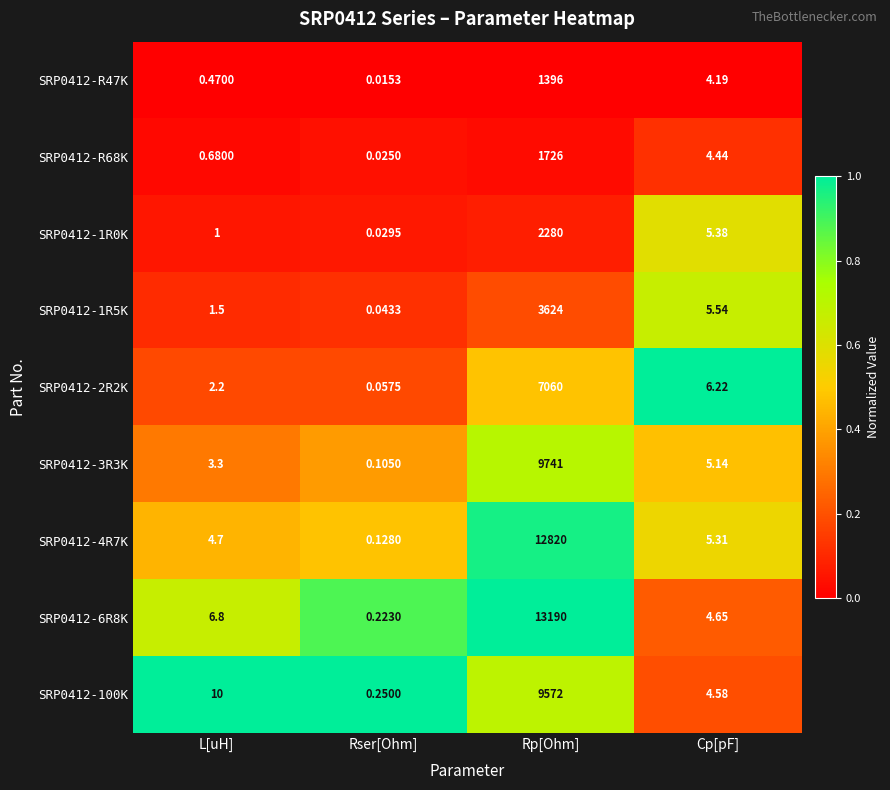

At which label is SRP0412-R47K closest to 698?

Cp[pF]